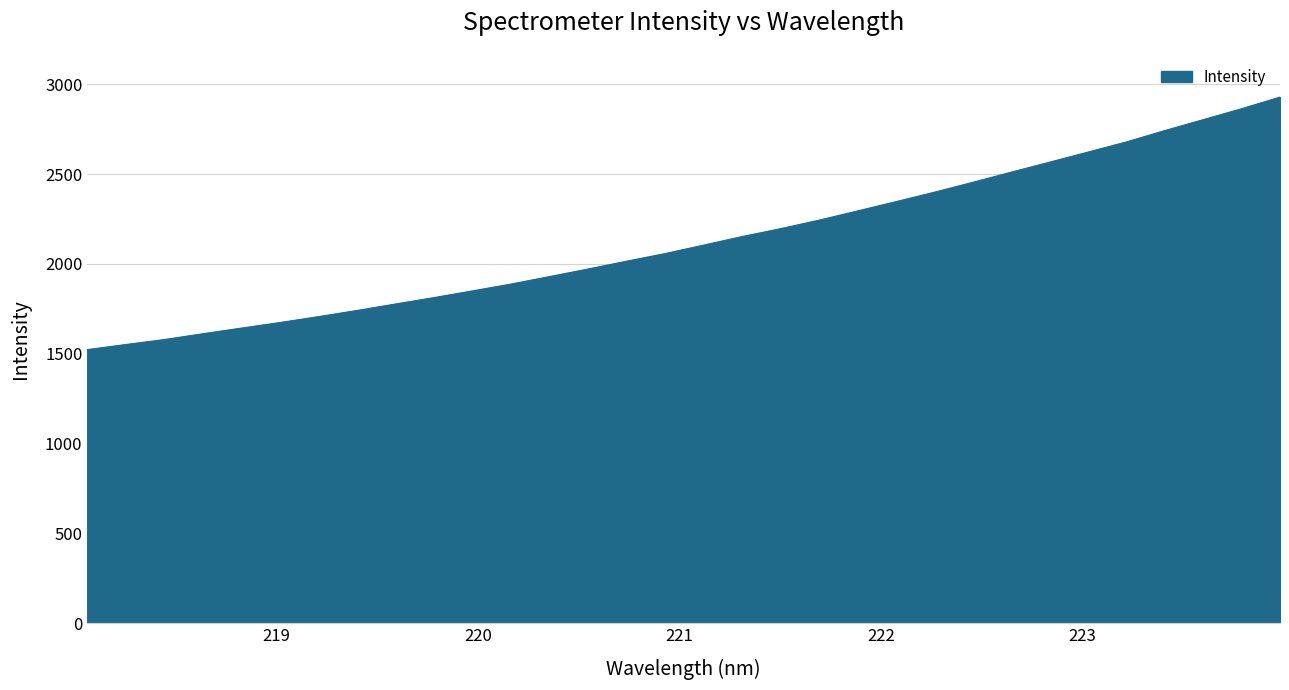

What is the greatest value displayed?

2929.3